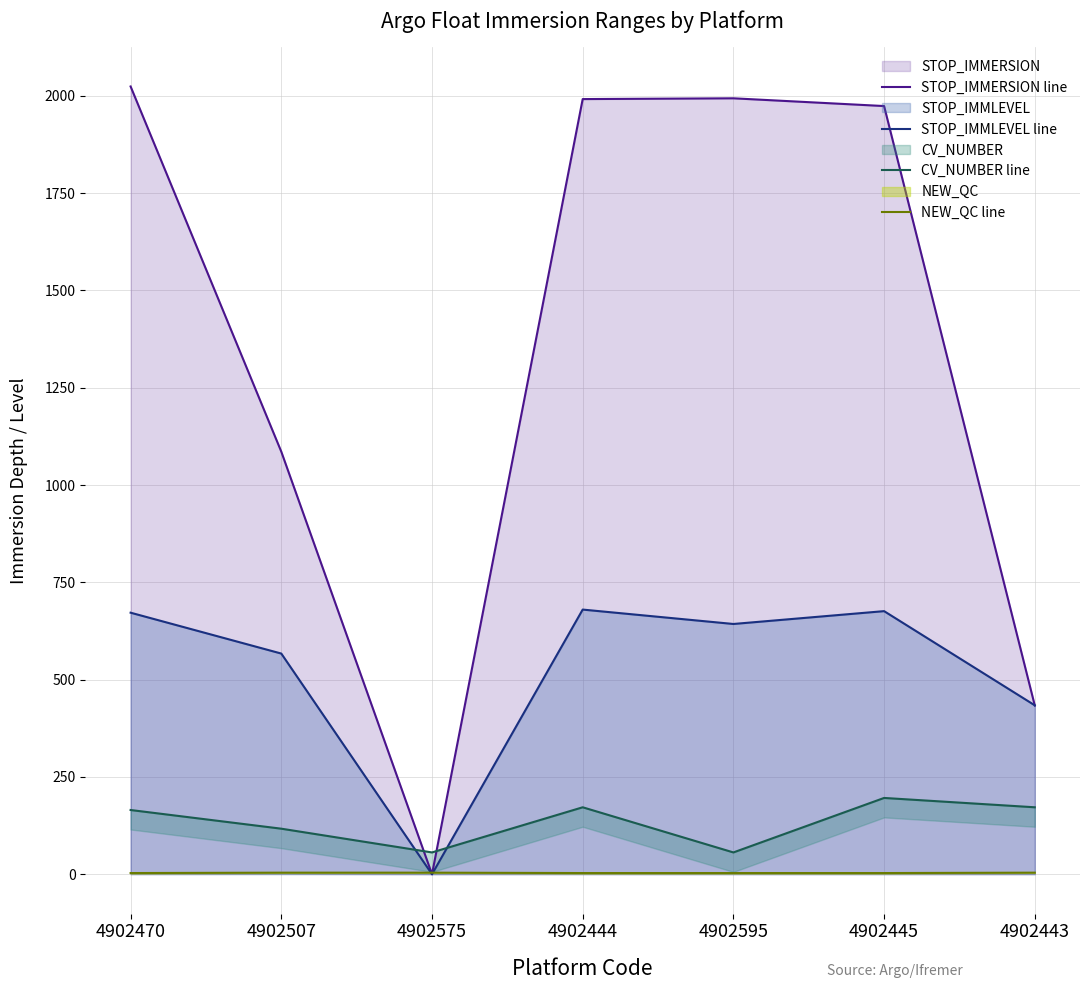

What is the value of the STOP_IMMLEVEL line point at the 4th from the left?

680.0